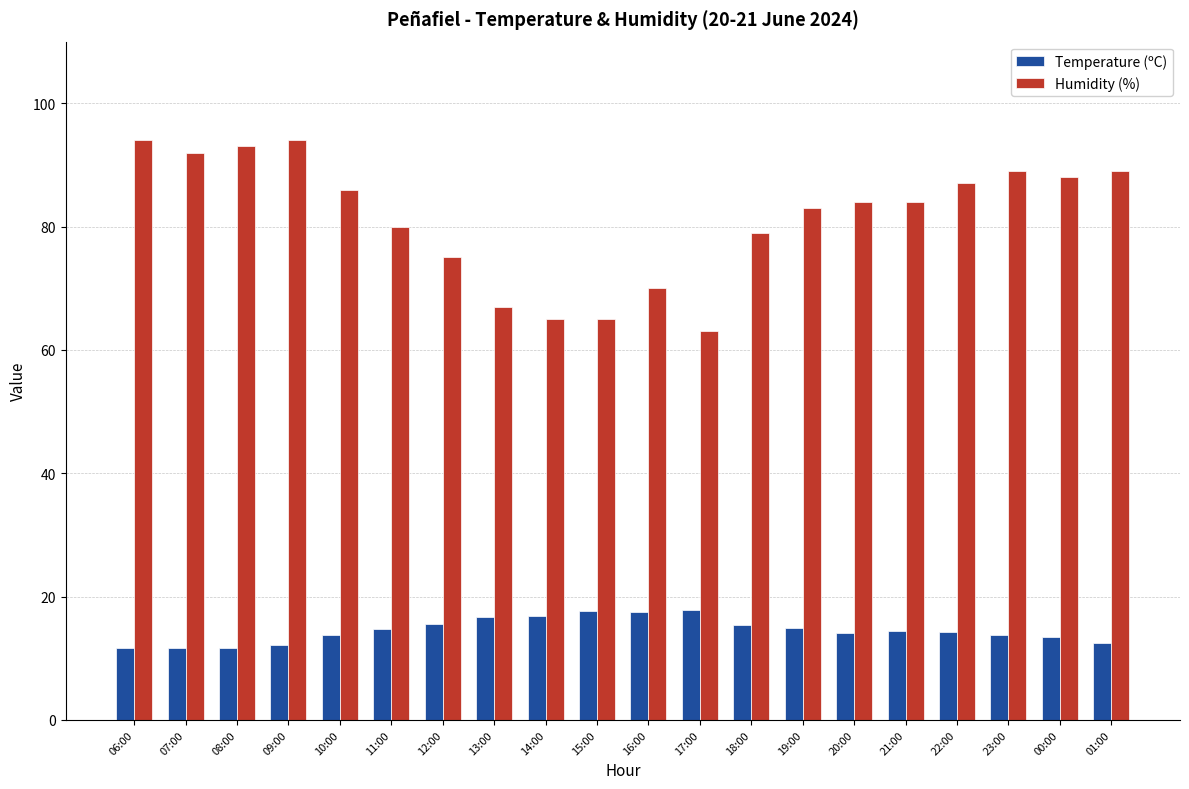

What are all the series names shown in the legend?

Temperature (ºC), Humidity (%)